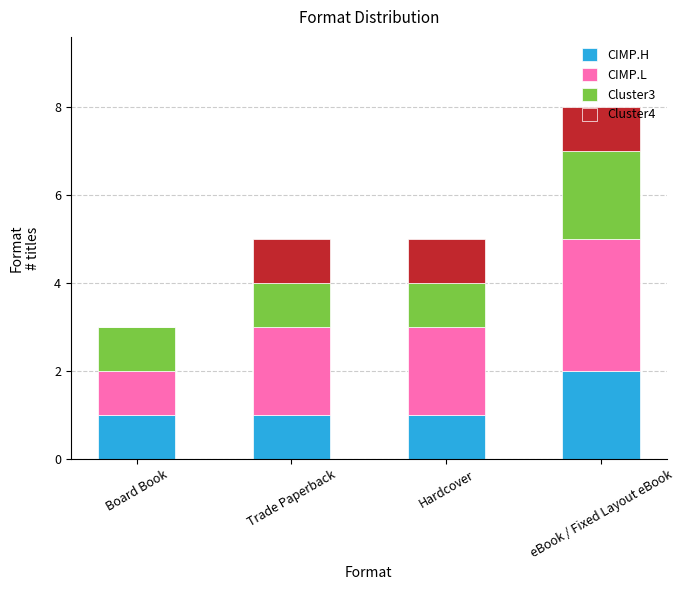

What is the total value across all series at Trade Paperback?

5